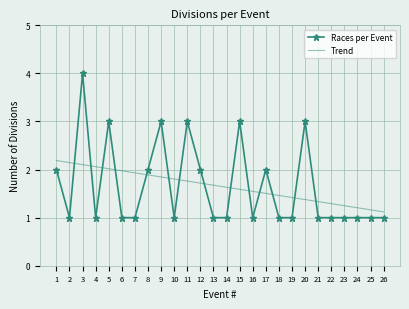

What is the smallest value displayed?

1